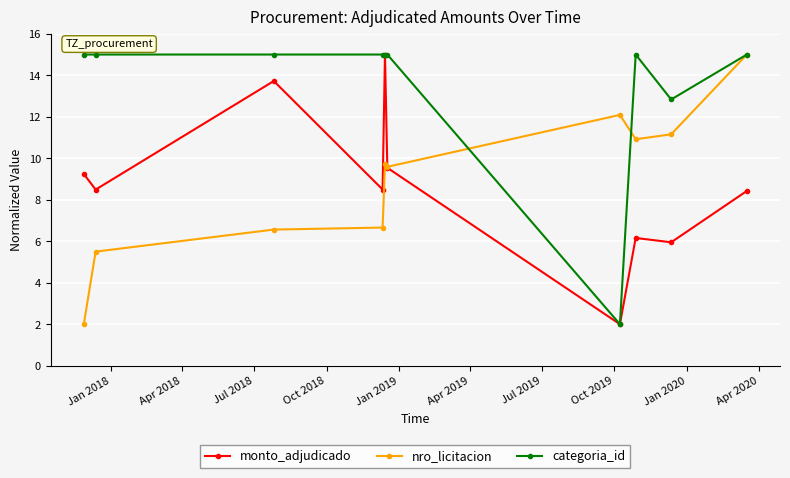

What is the highest value of the monto_adjudicado series?

15.0